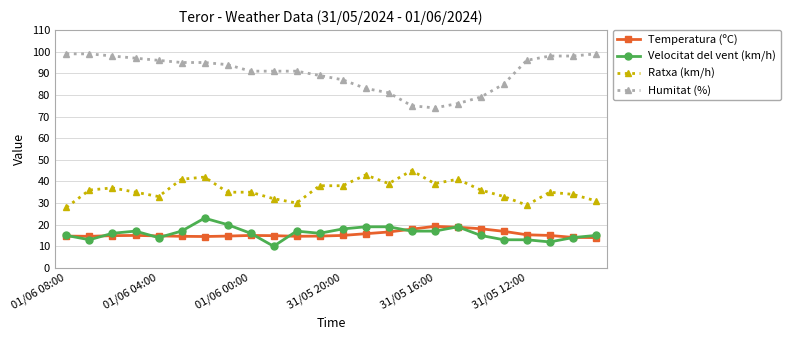

What is the value of the Humitat (%) point at the 13th from the left?

87.0